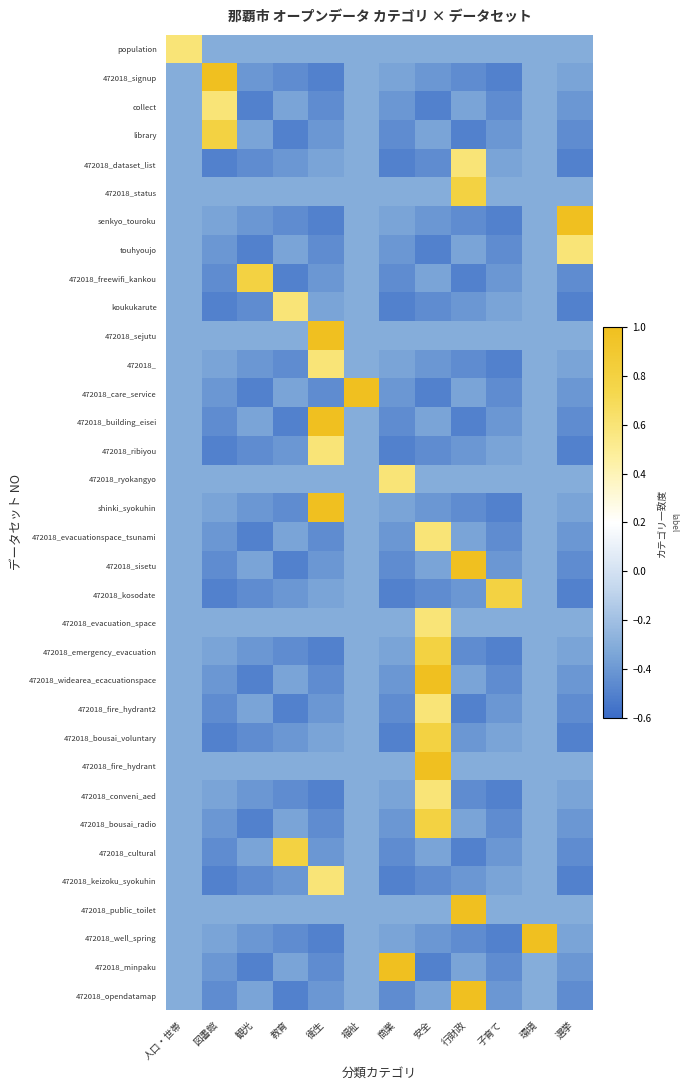

Which has a higher value, 人口・世帯 or 福祉?

人口・世帯